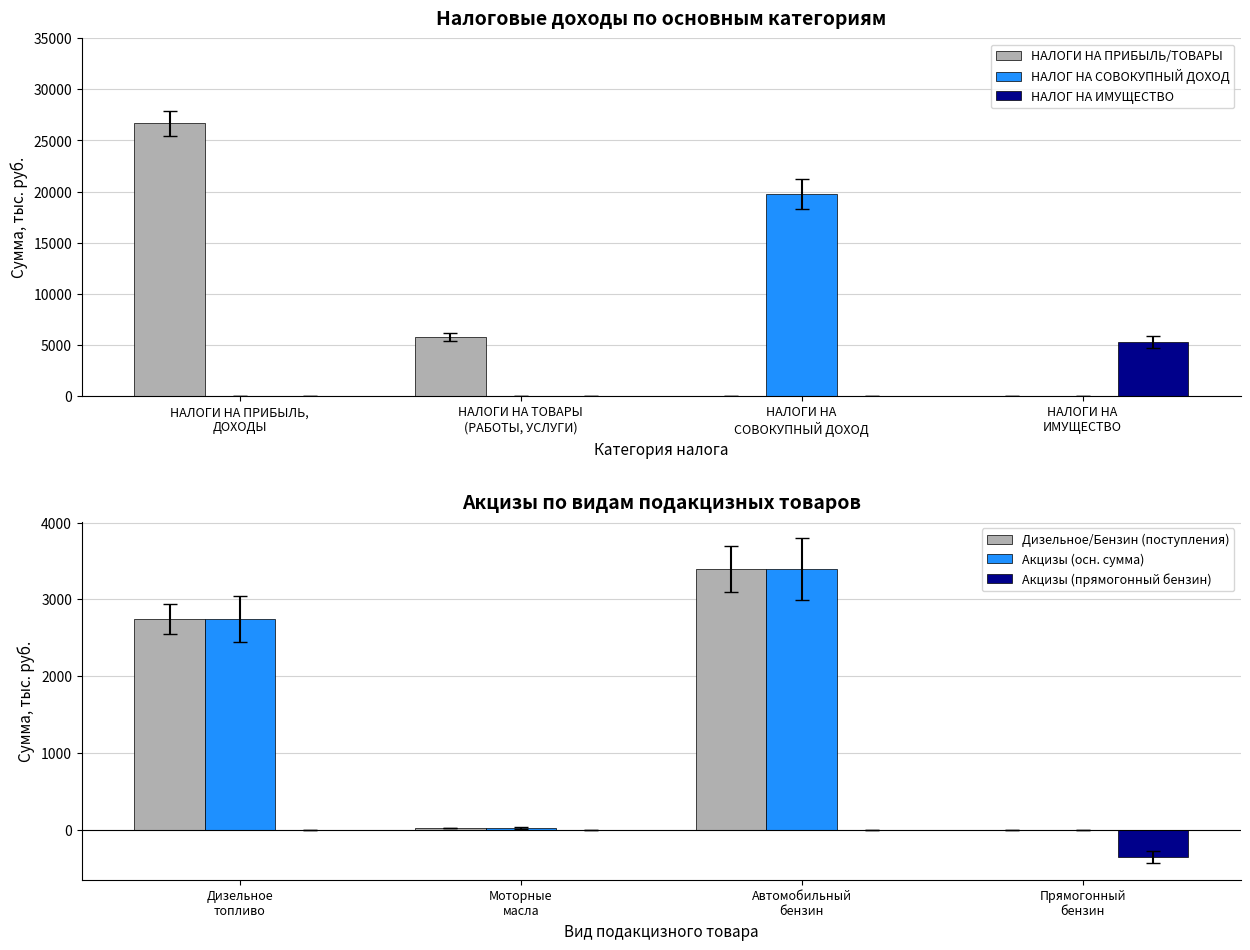

What is the sum of all Акцизы (прямогонный бензин) values?

-362.0